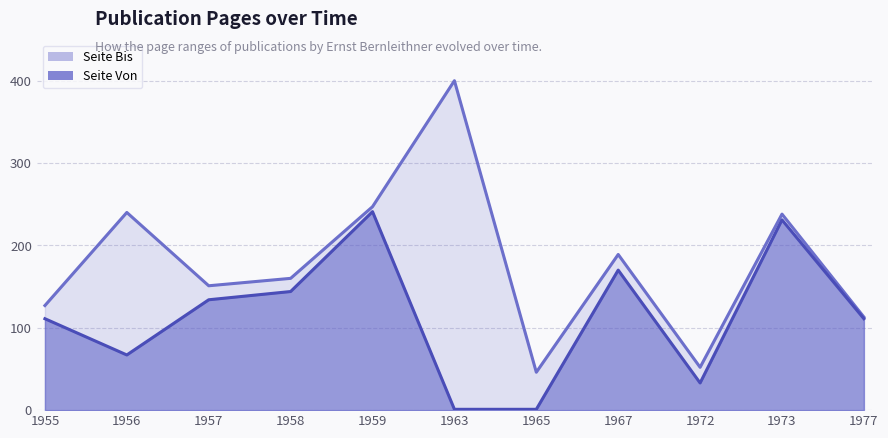

What is the value of the Seite Von point at the 5th from the left?

241